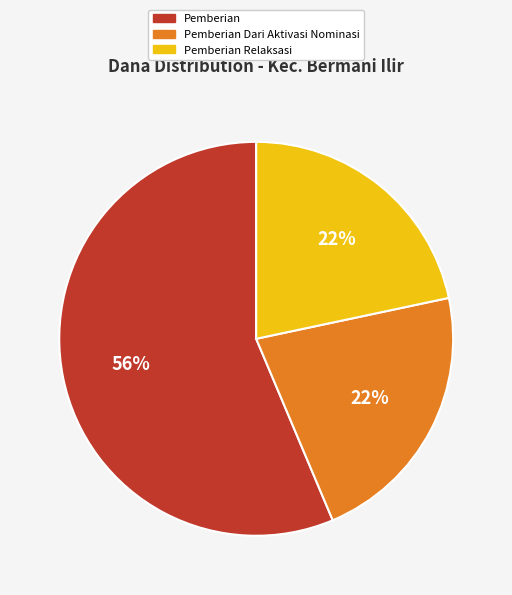

True or false: Pemberian accounts for 56% of the total.

True